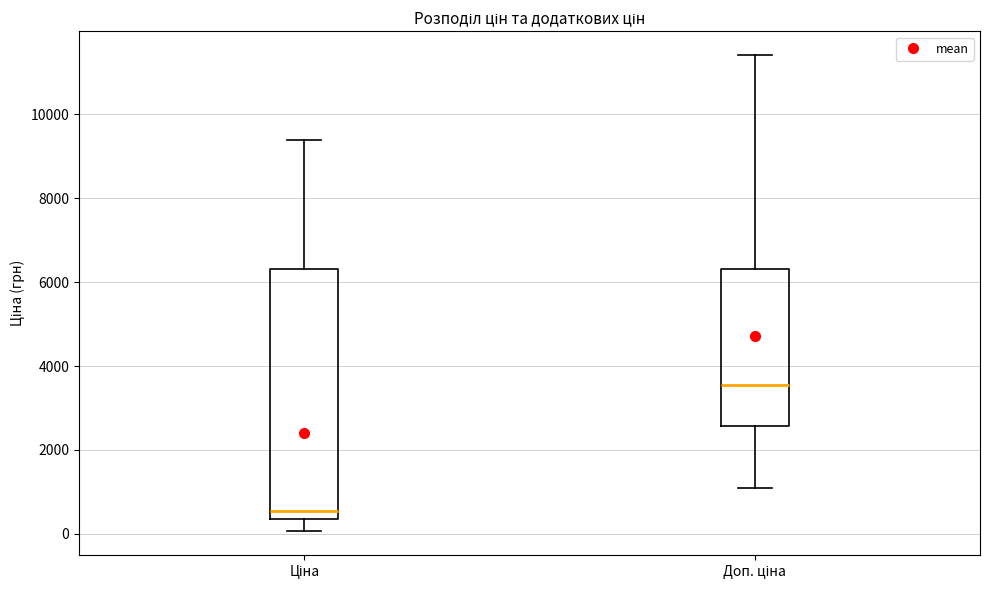

Where is the upper edge of the box for Доп. ціна on the y-axis? The values are not printed on the chart, so give them approximately, as read against the axis.

6400